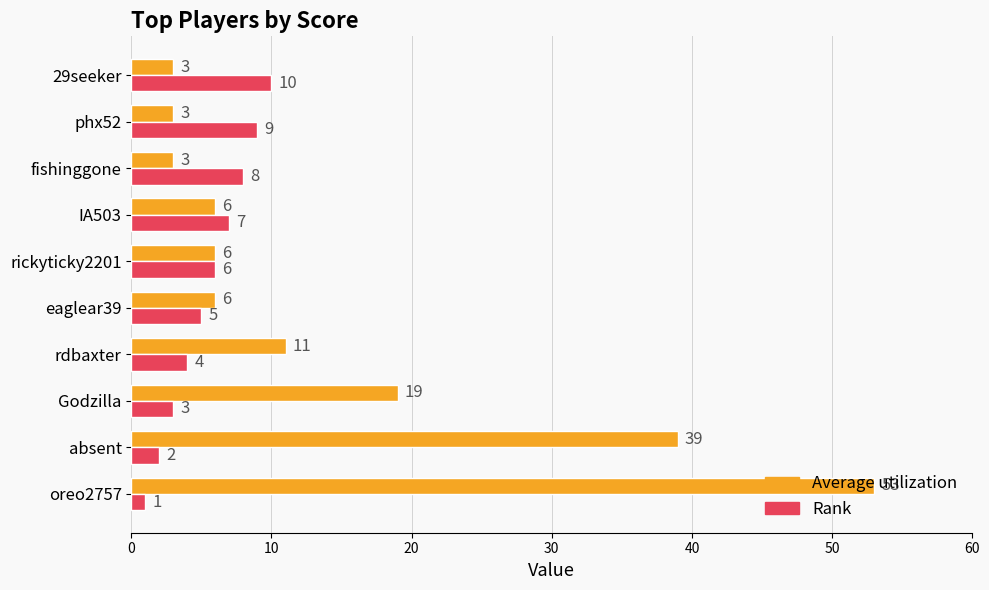

At which category is the sum across all series the highest?

oreo2757